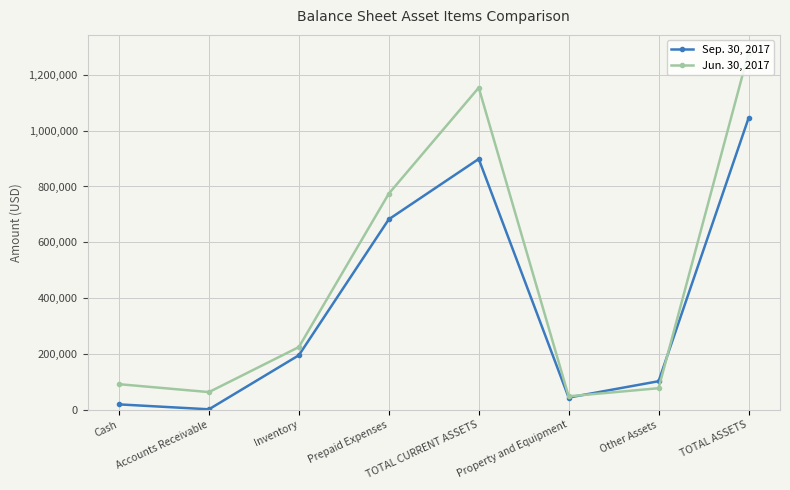

The Sep. 30, 2017 series shows 43730 at Property and Equipment. True or false?

True